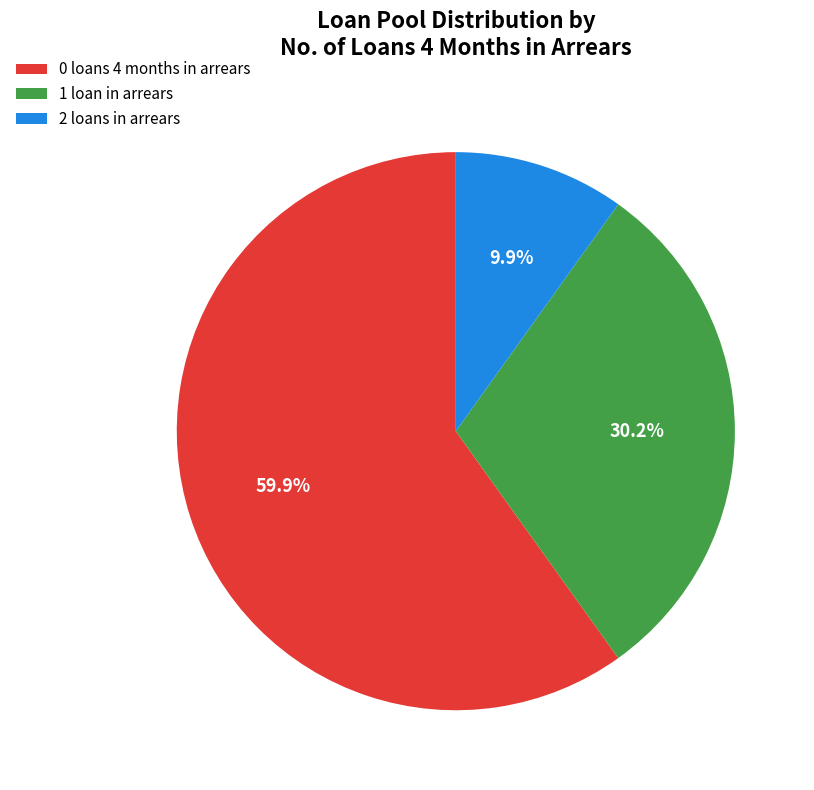

How many slices are in this pie chart?

3